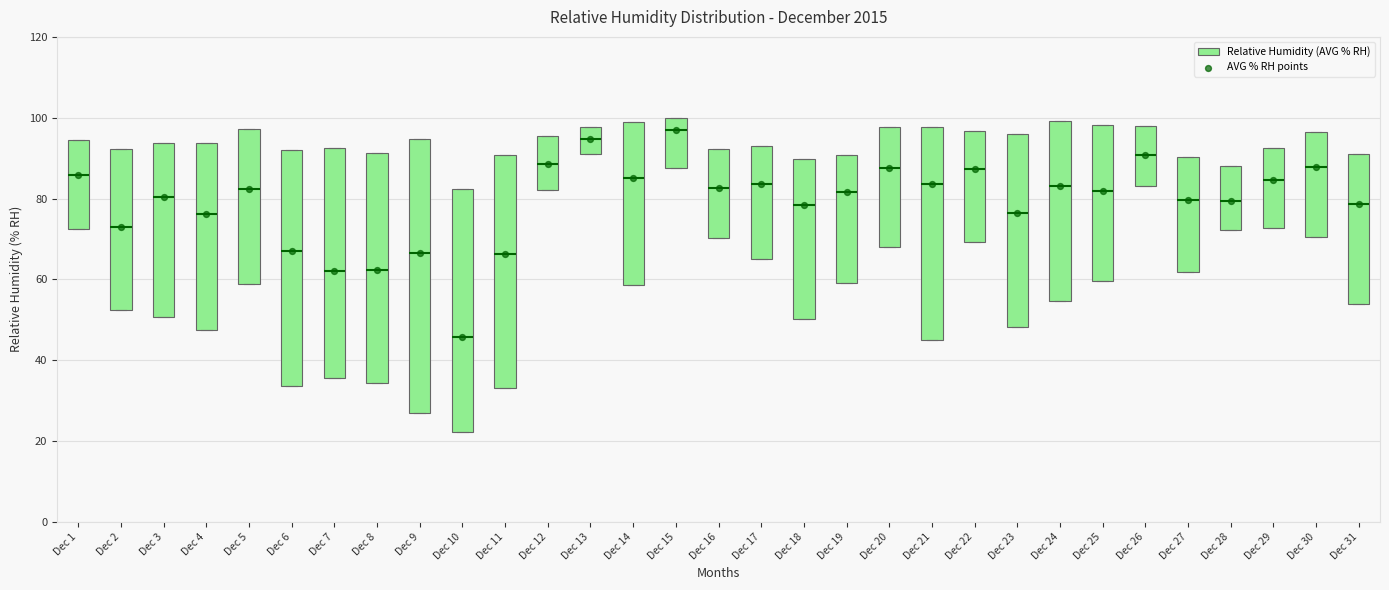

Comparing the boxes themselves (not the whiskers), which one is the tallest?

Dec 9